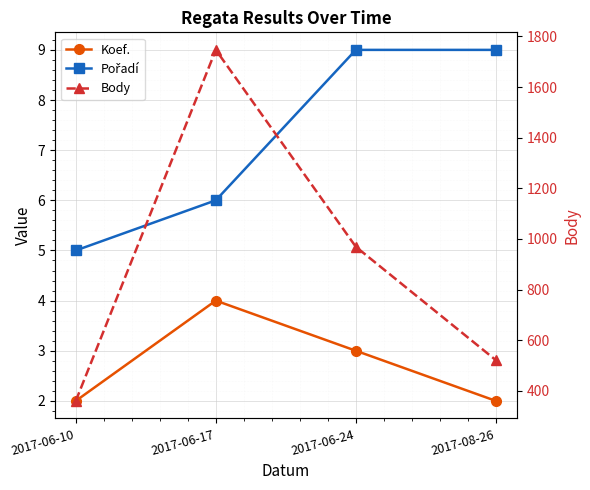

At which label does Pořadí reach its minimum?

2017-06-10